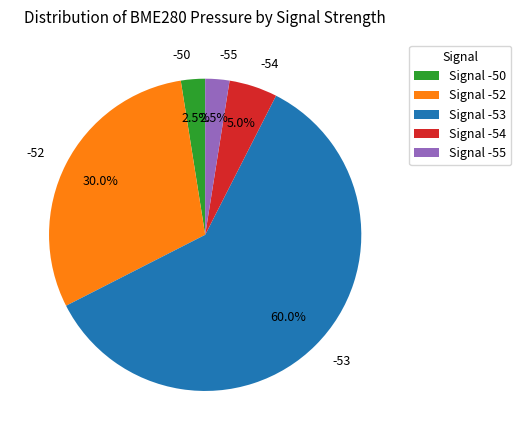

Between -52 and -53, which is larger?

-53